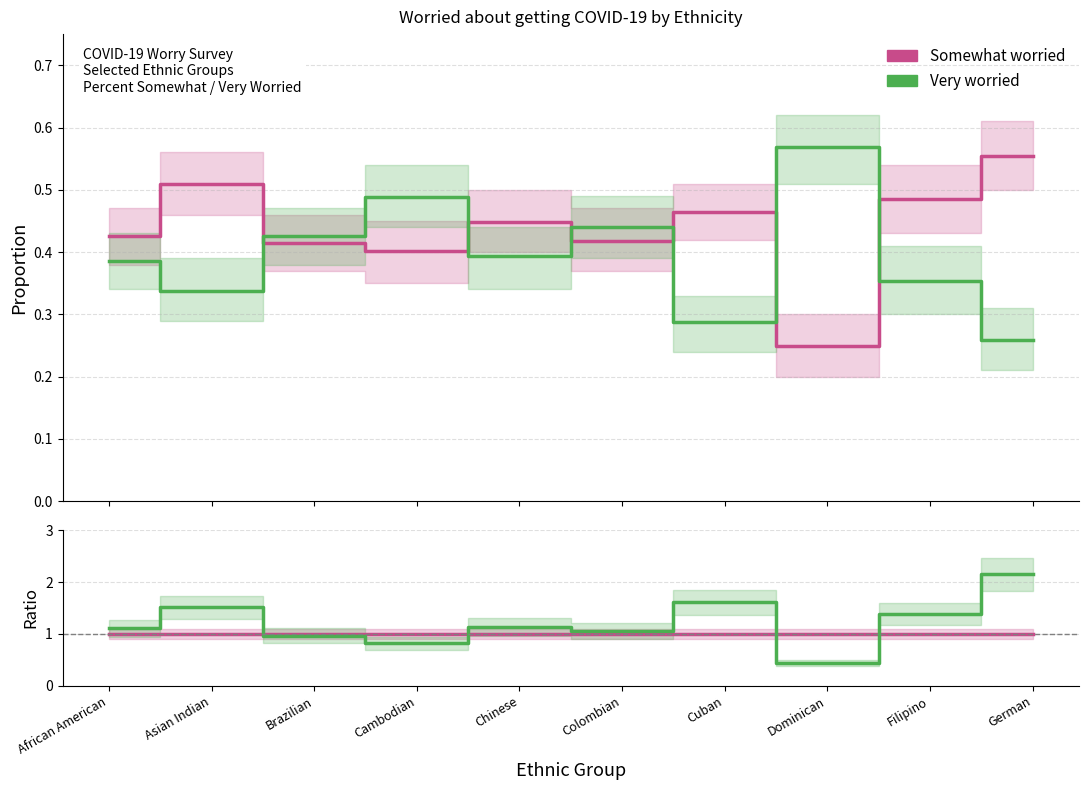

Reading right to left, list all the values displayed in this chart.

Chinese (Percent - Somewhat worried): German=0.6	Filipino=0.5	Dominican=0.2	Cuban=0.5	Colombian=0.4	Chinese=0.4	Cambodian=0.4	Brazilian=0.4	Asian Indian=0.5	African American=0.4
Chinese (Percent - Very worried): German=0.3	Filipino=0.4	Dominican=0.6	Cuban=0.3	Colombian=0.4	Chinese=0.4	Cambodian=0.5	Brazilian=0.4	Asian Indian=0.3	African American=0.4
Somewhat worried: German=1.0	Filipino=1.0	Dominican=1.0	Cuban=1.0	Colombian=1.0	Chinese=1.0	Cambodian=1.0	Brazilian=1.0	Asian Indian=1.0	African American=1.0
Very worried: German=2.1	Filipino=1.4	Dominican=0.4	Cuban=1.6	Colombian=1.1	Chinese=1.1	Cambodian=0.8	Brazilian=1.0	Asian Indian=1.5	African American=1.1